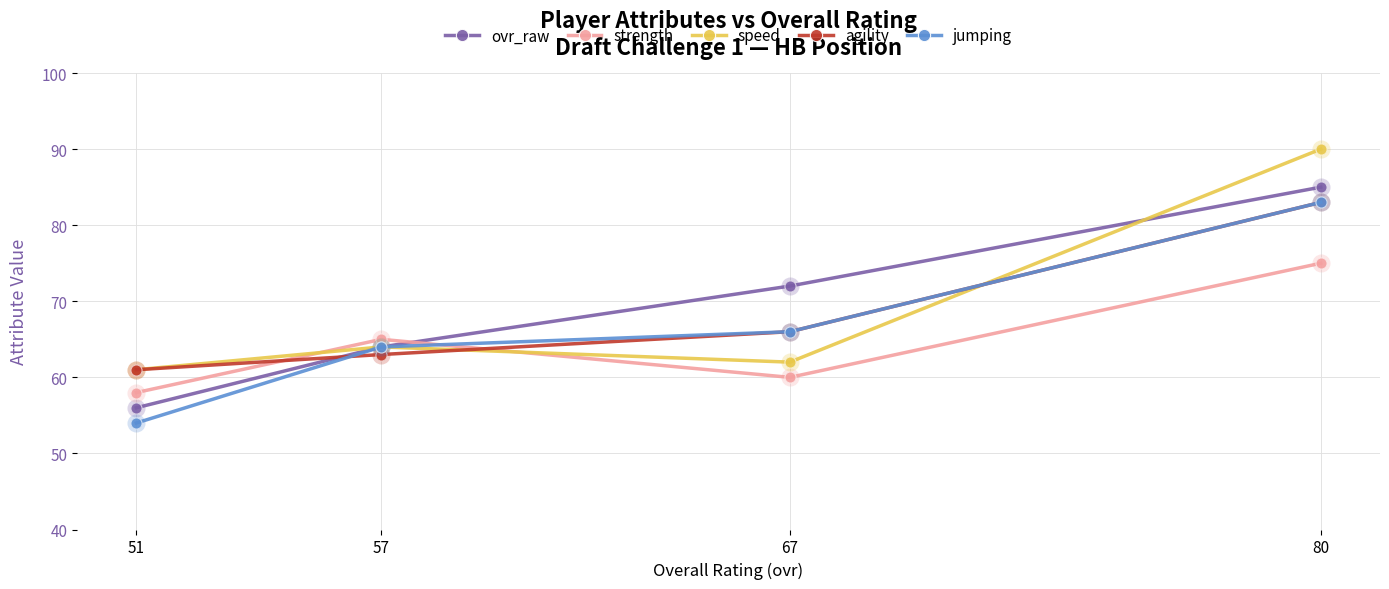

Which category has the highest value in the speed series?

80